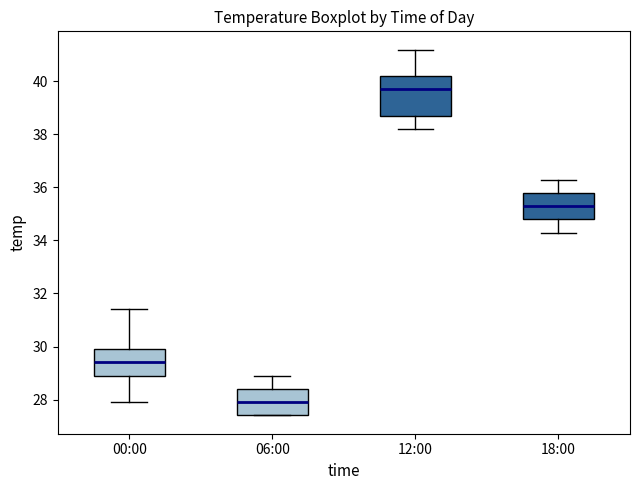

Reading left to right, transcribe this box plot: for each box, give where its median line is, the range the box spans, and where its two whiskers end, as read against the y-axis. The values are not printed on the chart, so give them approximately, as read against the axis.

00:00: median 29.4, box 29.0 to 30.0, whiskers 28.0 to 31.4
06:00: median 28.0, box 27.4 to 28.4, whiskers 27.4 to 29.0
12:00: median 39.8, box 38.8 to 40.2, whiskers 38.2 to 41.2
18:00: median 35.4, box 34.8 to 35.8, whiskers 34.4 to 36.4